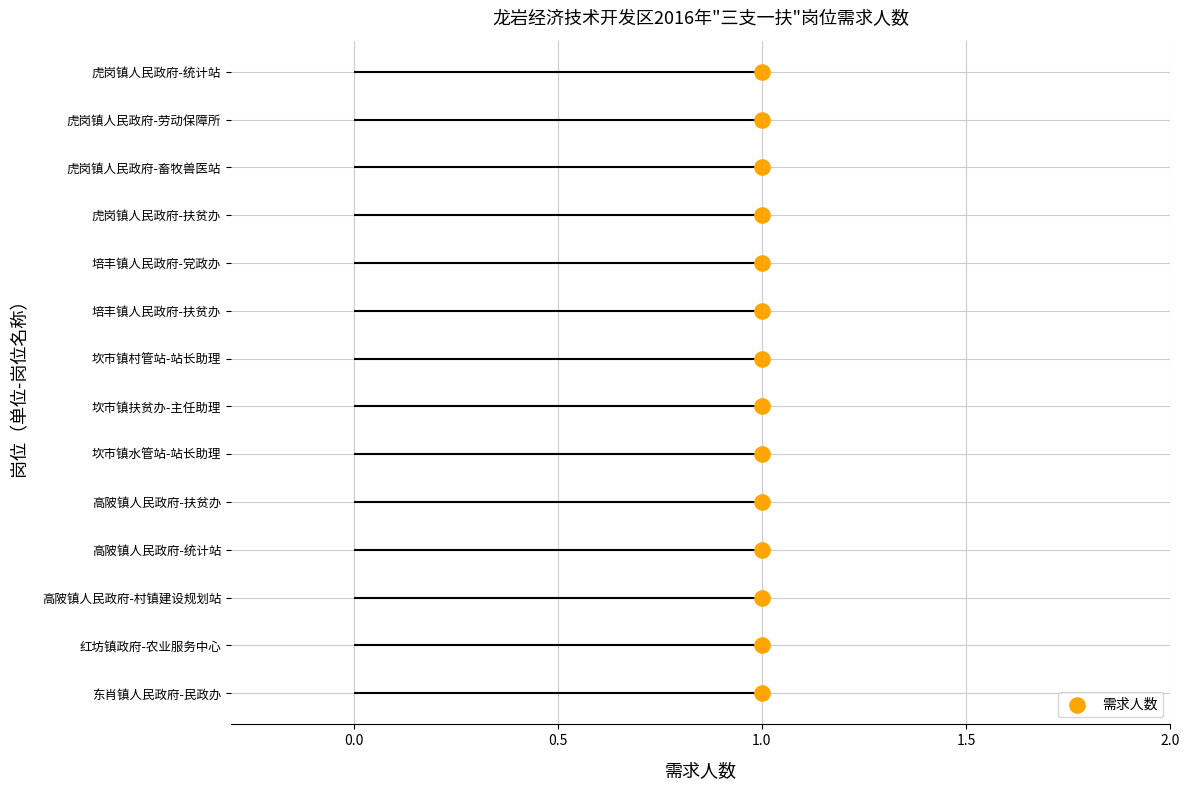

What is the change in value from 0.5 to 13?

+12